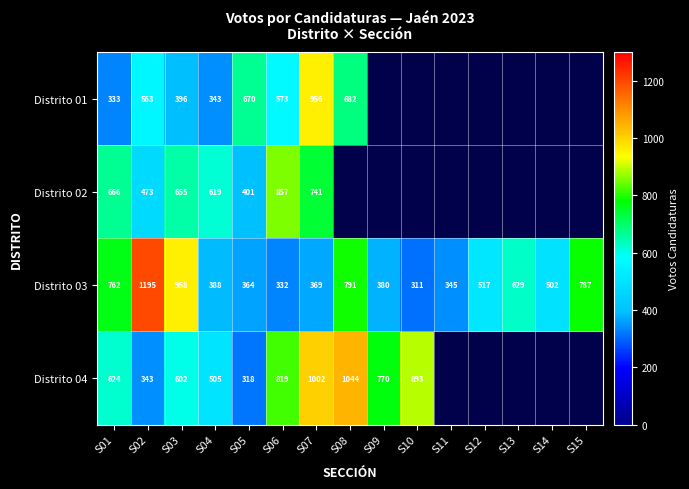

True or false: Distrito 02 has a value of 619 at S04.

True